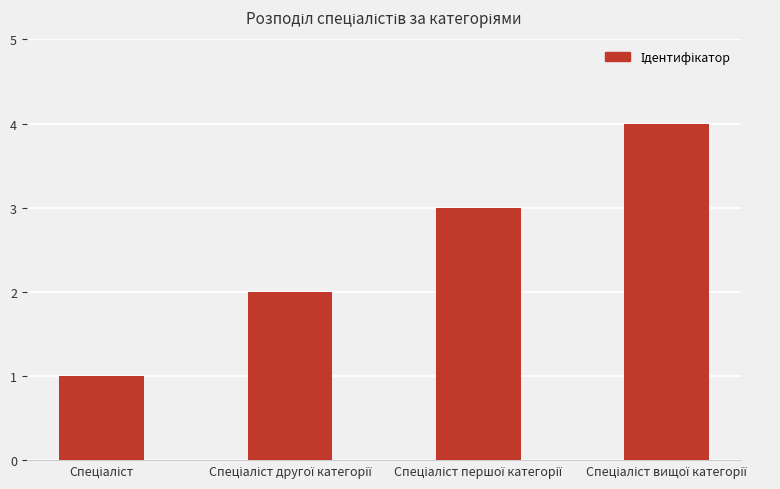

What is the difference between the maximum and minimum values?

3